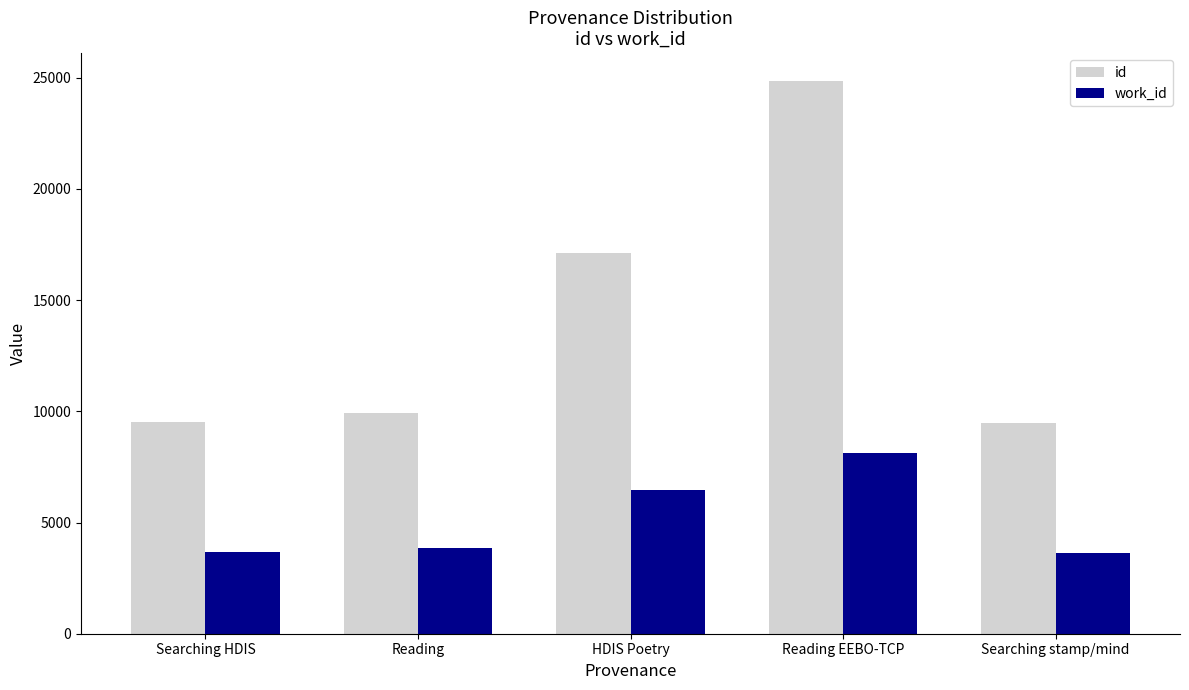

What is the difference between the maximum and minimum values in the work_id series?

4486